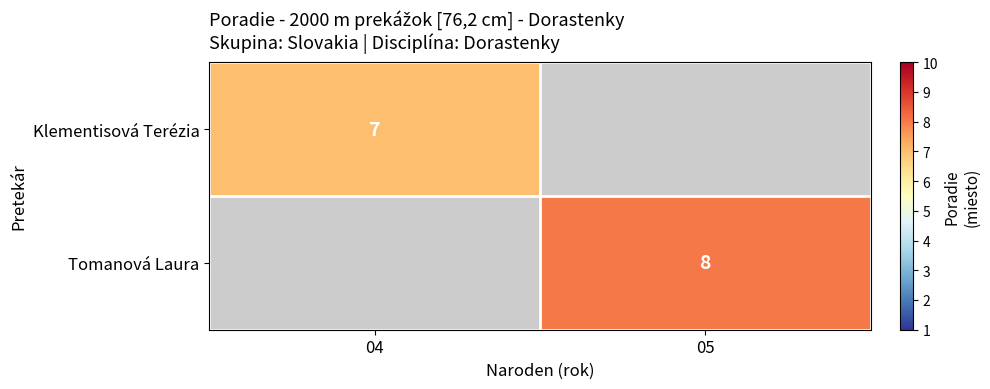

Which has a higher value, 05 or 04?

04